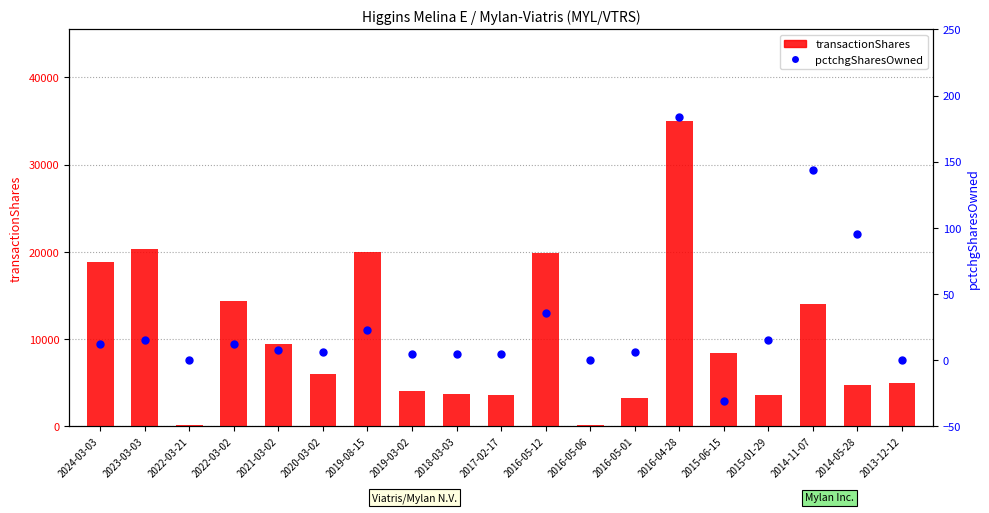

Which series has the largest Y range (max minus min)?

transactionShares